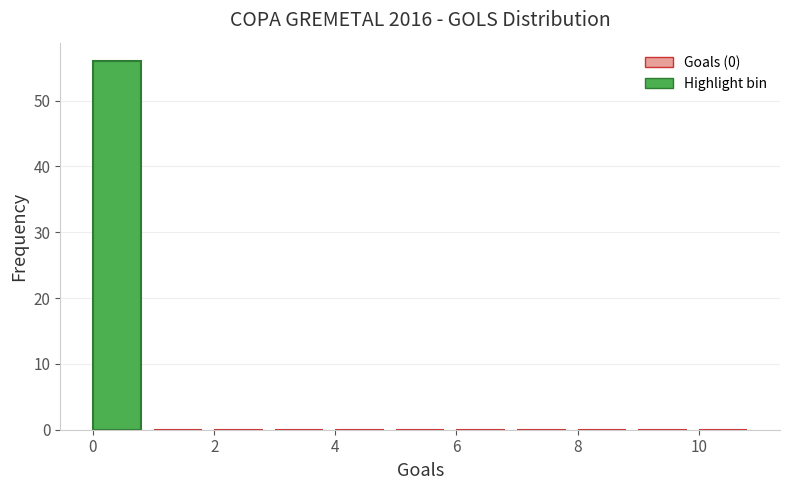

Reading left to right, transcribe this chart: for each bar, give the range it covers on the x-axis and its height. The values are not printed on the chart, so give them approximately, as read against the axis.

0 to 1: 56
1 to 2: 0
2 to 3: 0
3 to 4: 0
4 to 5: 0
5 to 6: 0
6 to 7: 0
7 to 8: 0
8 to 9: 0
9 to 10: 0
10 to 11: 0